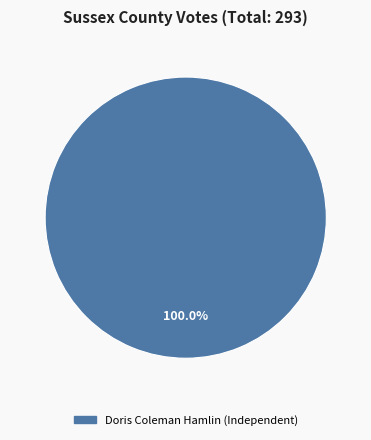

Is there any slice that represents more than half of the pie?

Yes